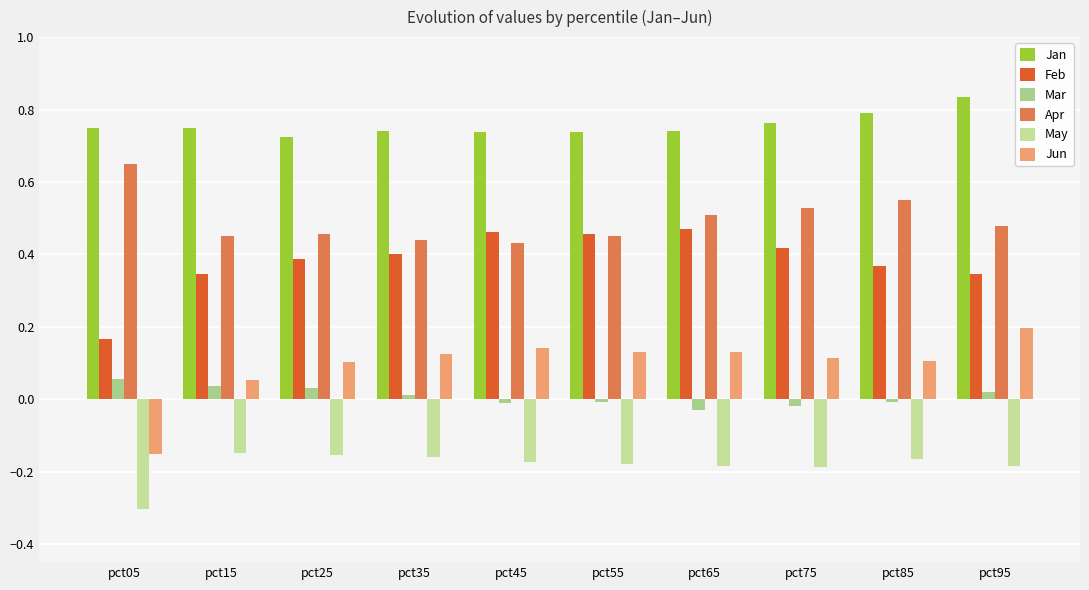

How many groups of bars are there?

10